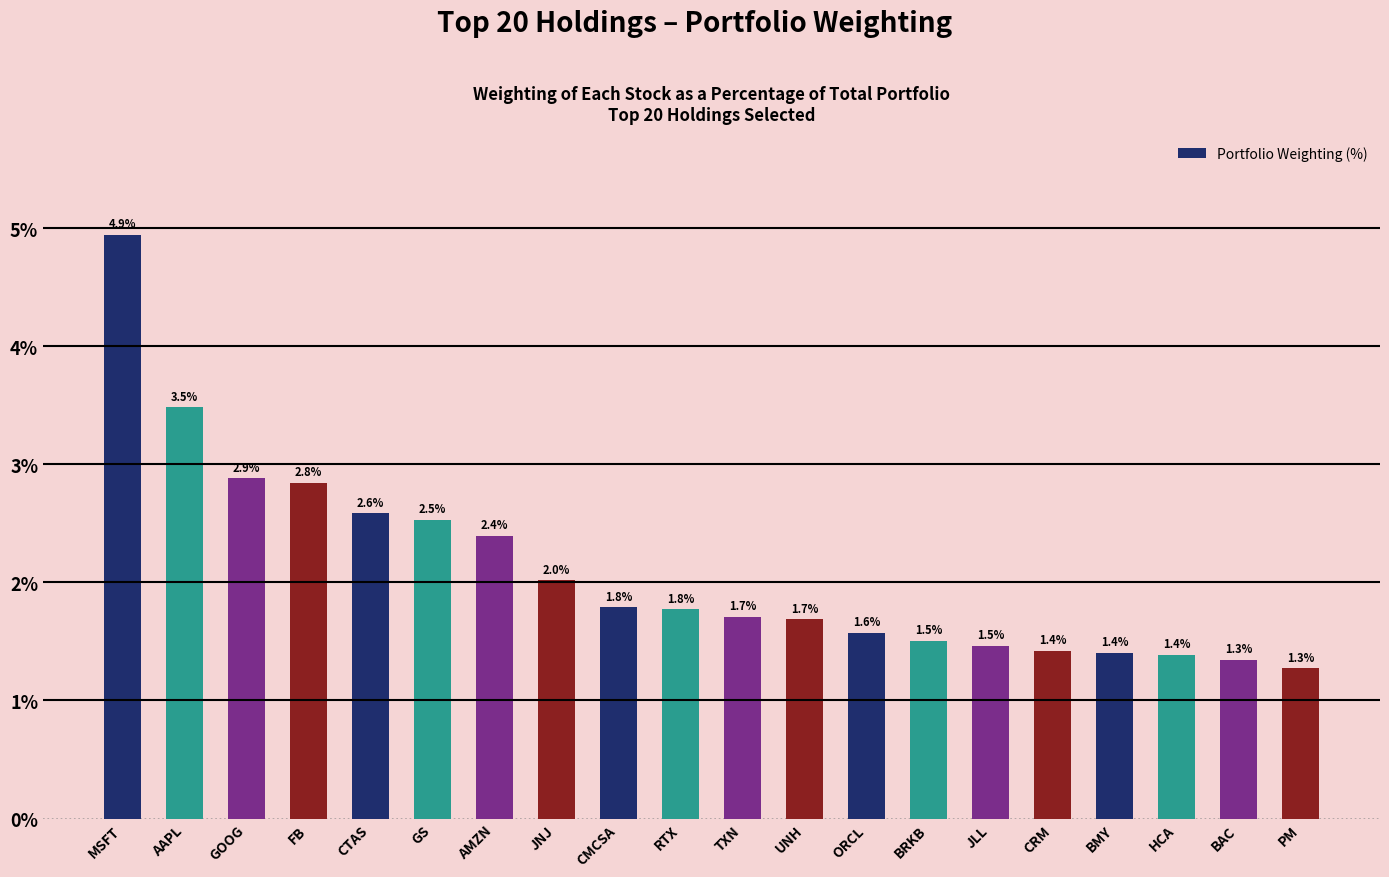

The value at MSFT is 4.9. True or false?

True